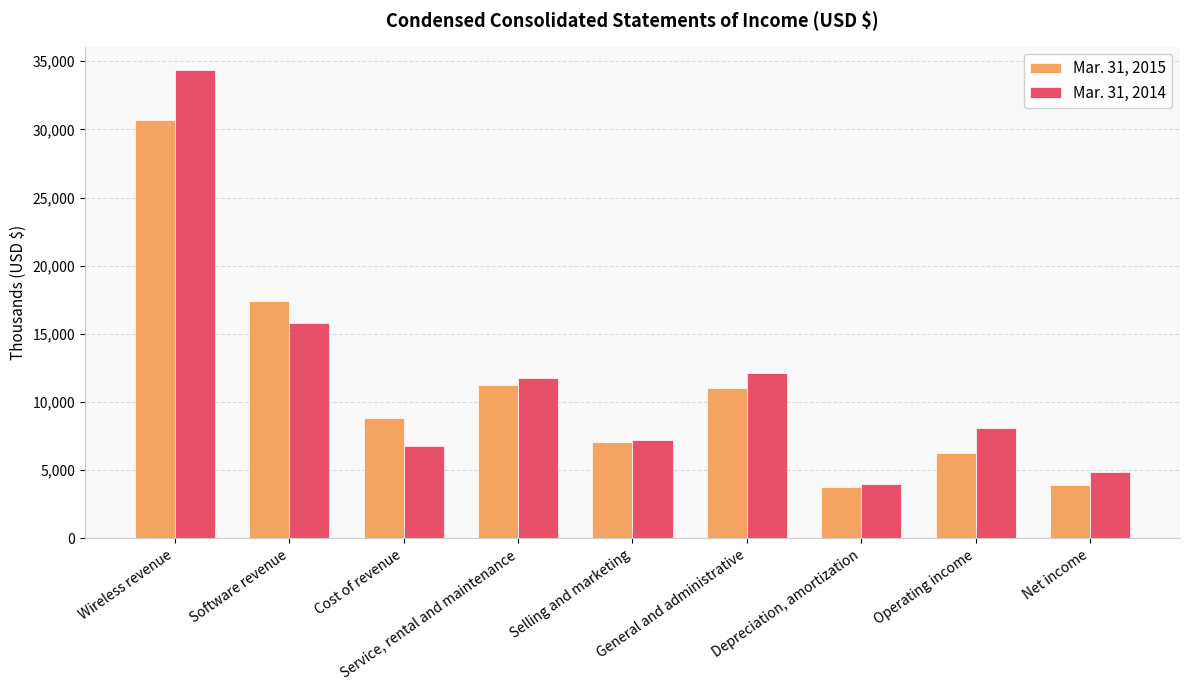

The value of Mar. 31, 2014 at Selling and marketing is 10070. True or false?

False